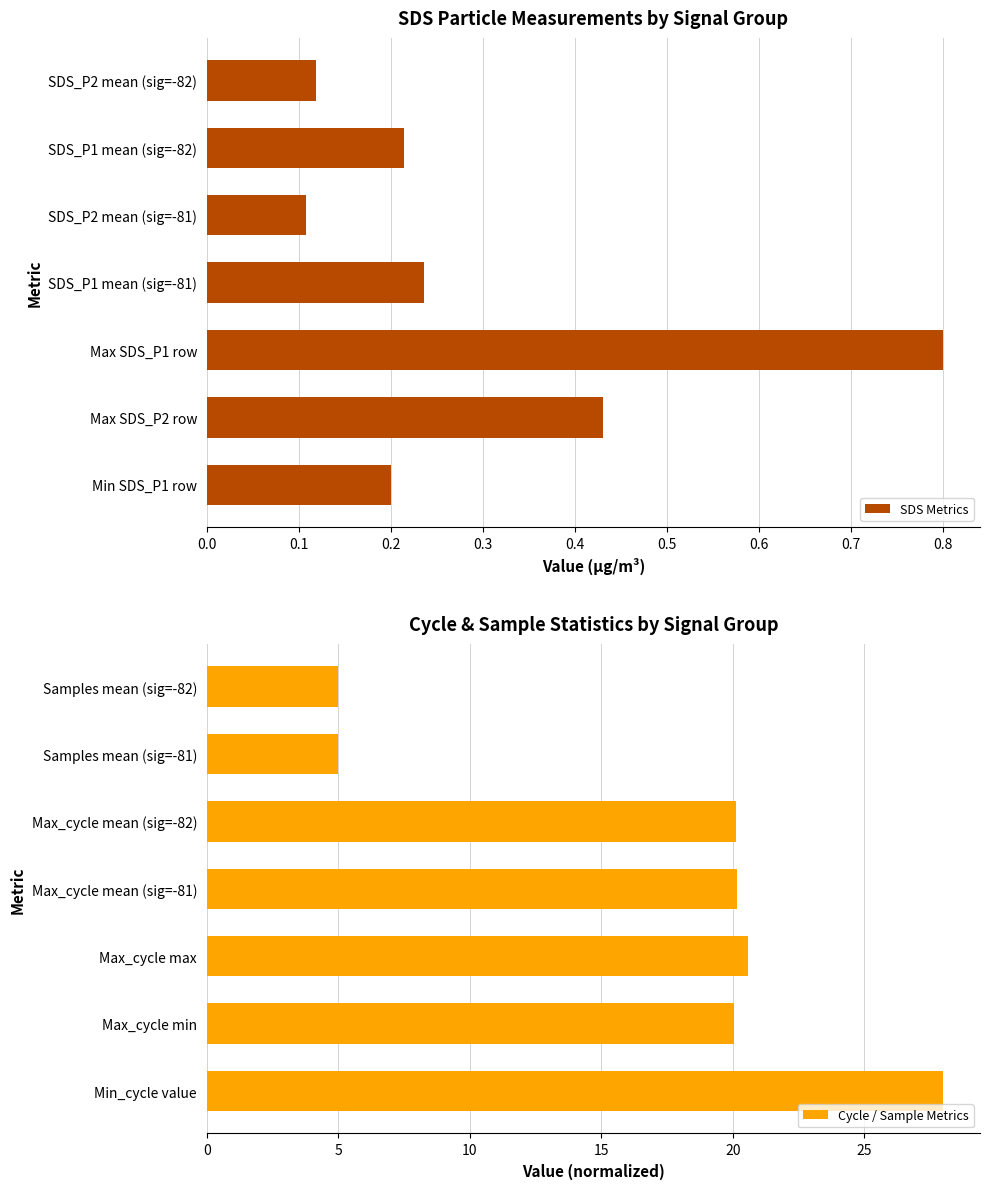

What is the maximum value shown in the chart?

28.0